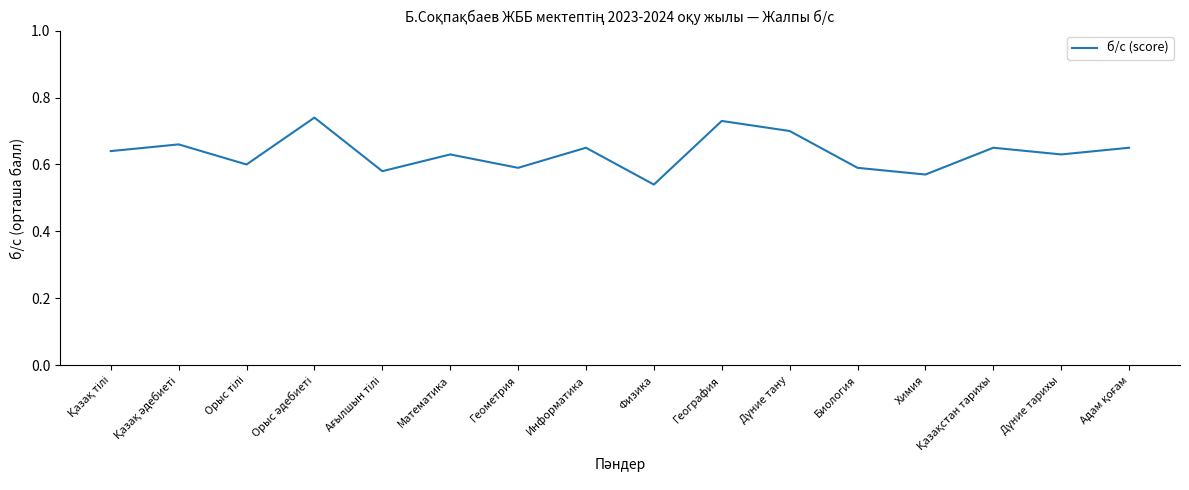

Which label corresponds to the smallest value in the chart?

Физика